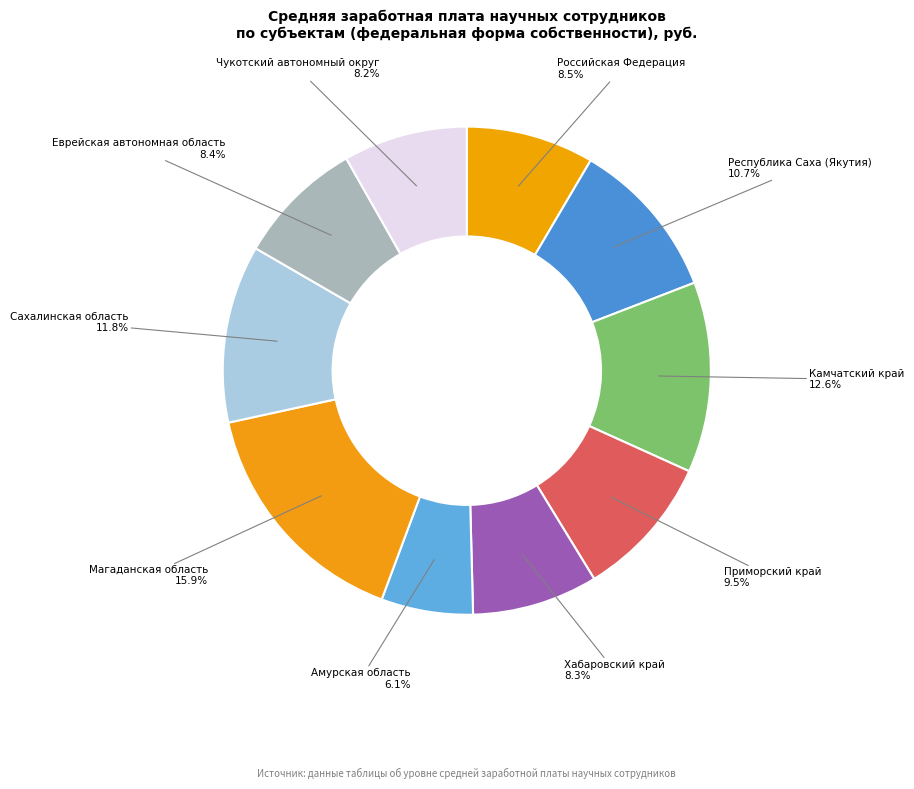

To the nearest percent, what is the difference between the Амурская область and Чукотский автономный округ slice percentages?

2%